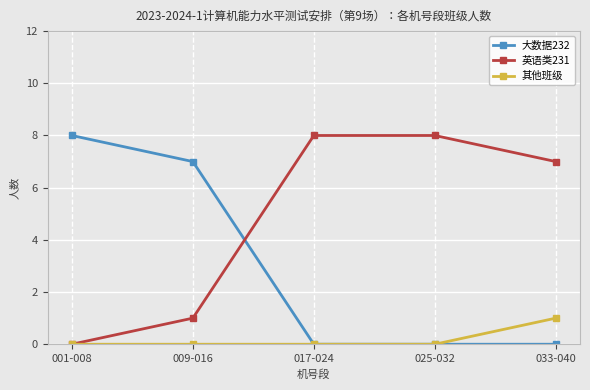

What is the label of the 2nd point from the left?

009-016